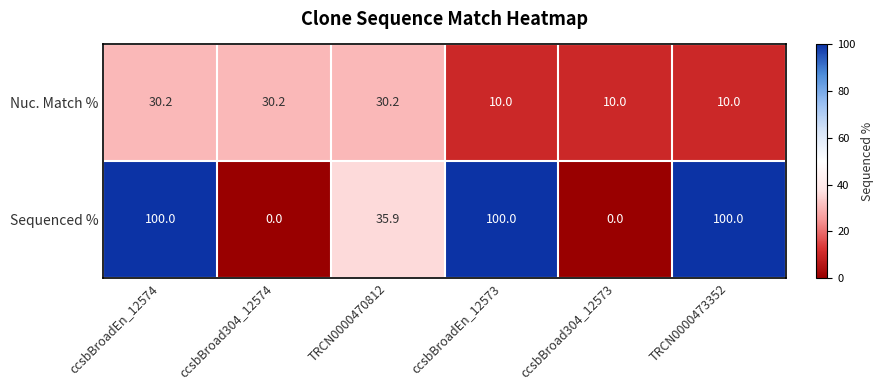

What is the maximum value for Sequenced %?

100.0